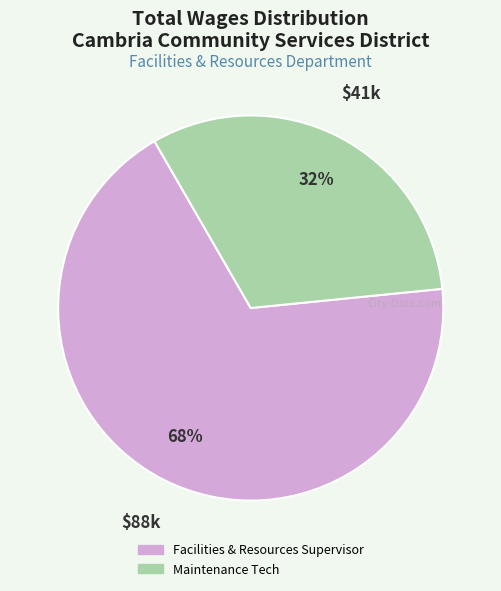

Which has a higher value, Maintenance Tech or Facilities & Resources Supervisor?

Facilities & Resources Supervisor